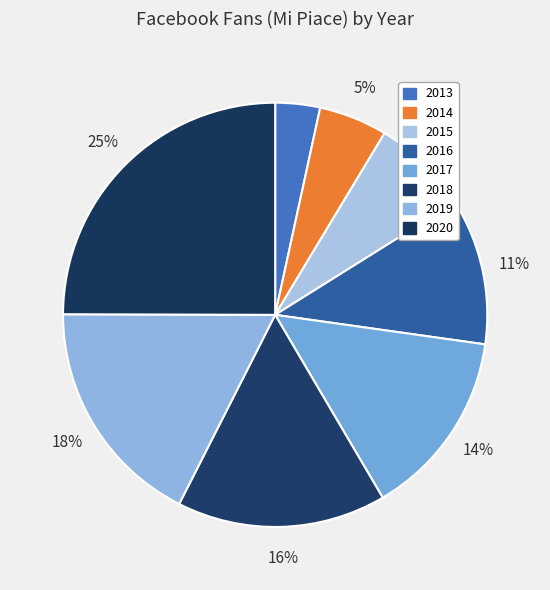

To the nearest percent, what is the average slice percentage?

12%